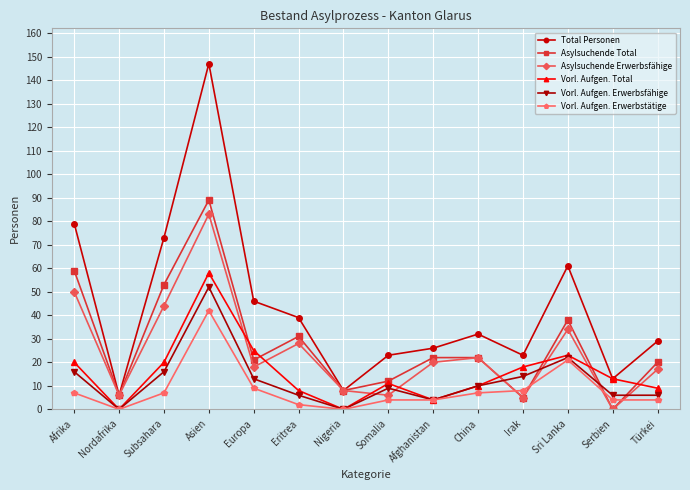

Is this an area chart (filled region under the line)?

No